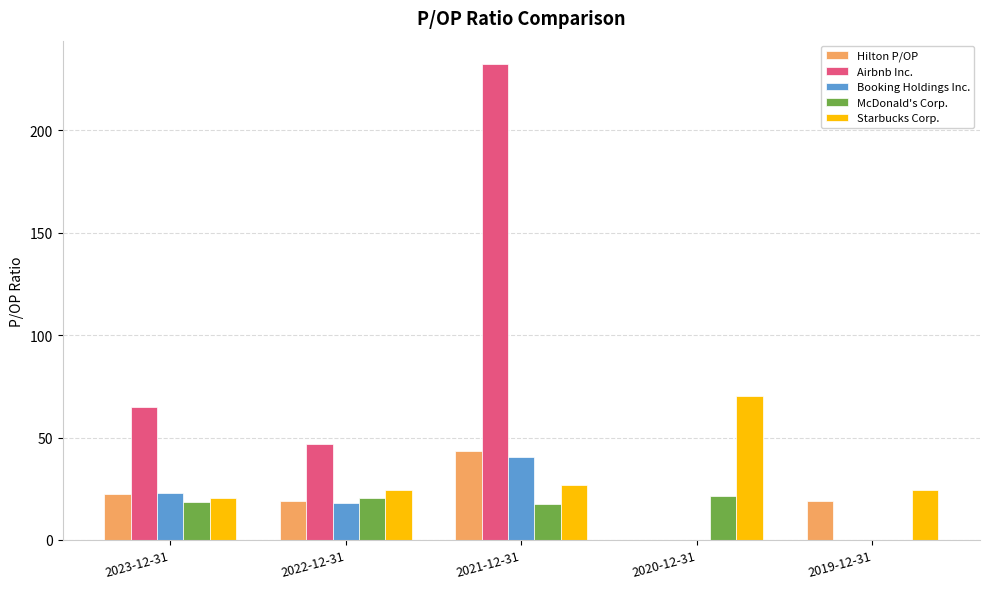

Is it true that Airbnb Inc. equals 0.0 at 2019-12-31?

True